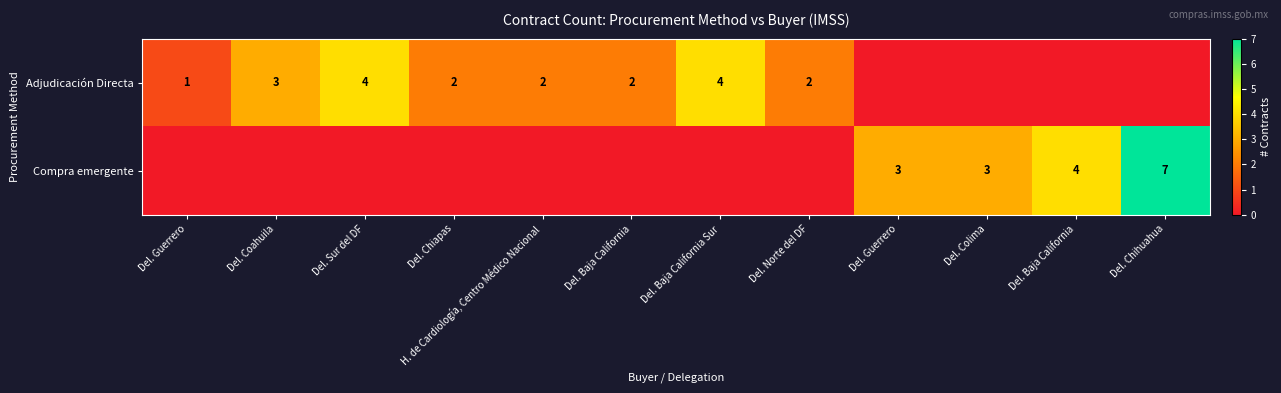

Which has a higher value, Del. Coahuila or H. de Cardiología, Centro Médico Nacional?

Del. Coahuila